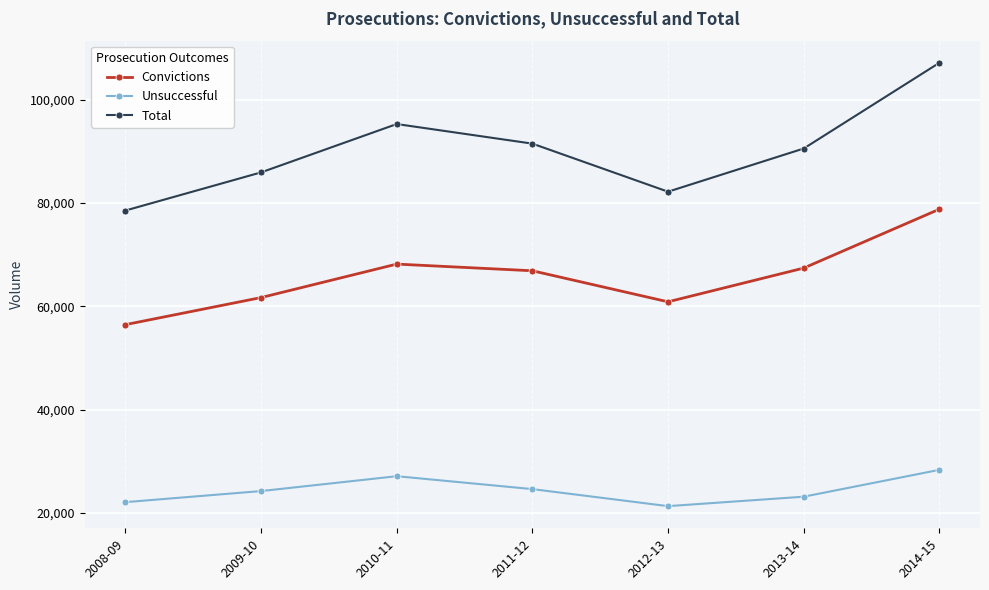

What are all the series names shown in the legend?

Convictions, Unsuccessful, Total